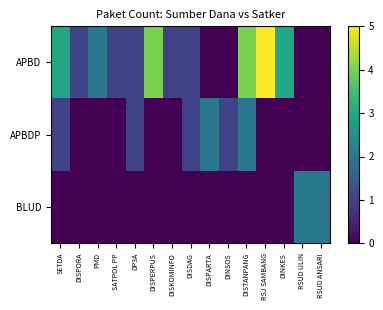

Which label corresponds to the largest value in the chart?

RSJ SAMBANG